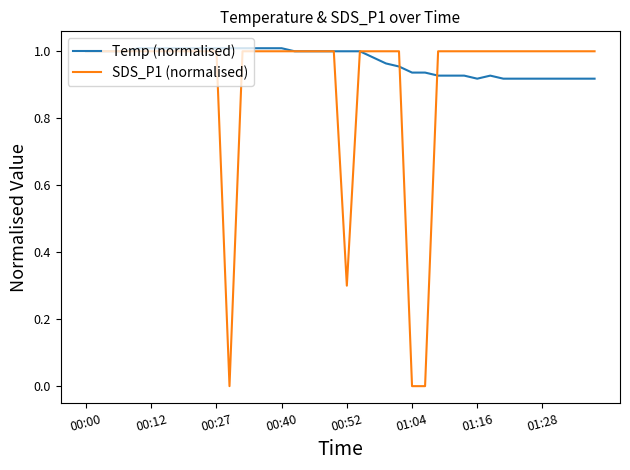

What is the sum of all Temp (normalised) values?

38.9